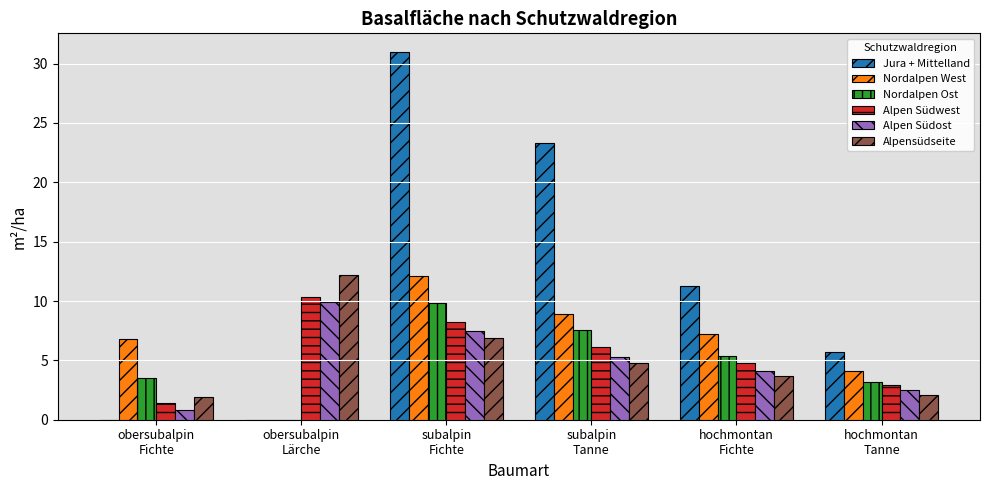

What is the highest value of the Nordalpen West series?

12.1